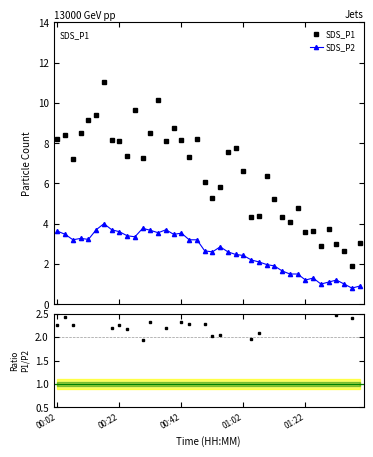

At which category is the sum across all series the highest?

6